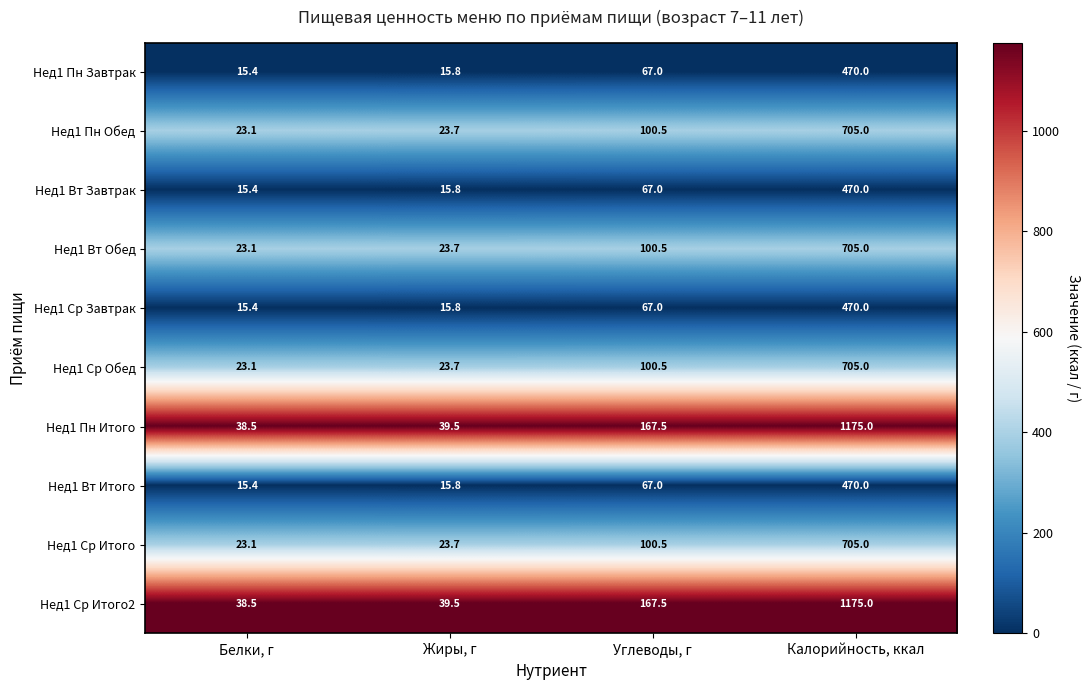

What is the difference between the highest and lowest values at Калорийность, ккал?

705.0